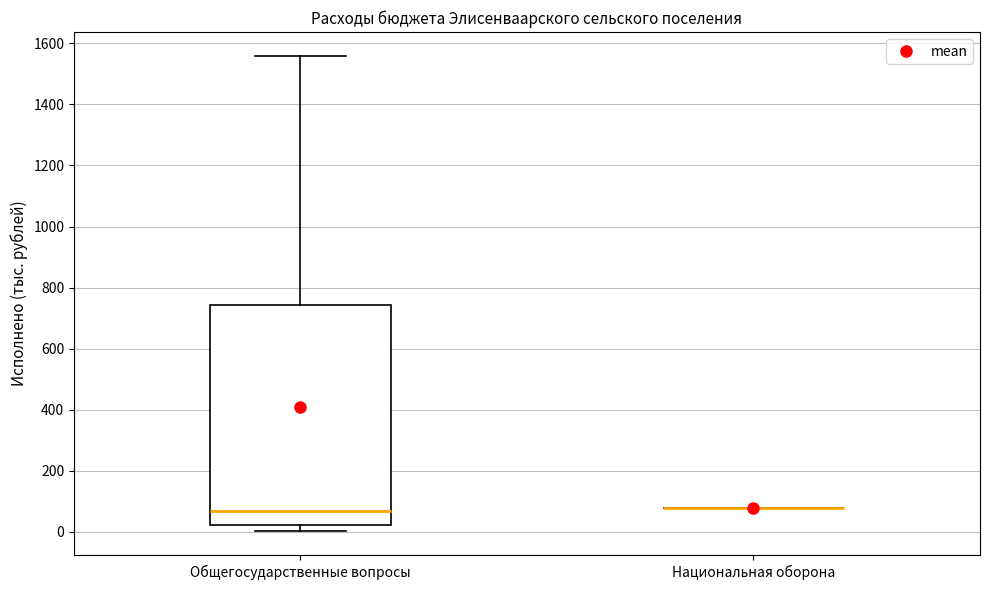

Reading left to right, read every box against the y-axis: the position of its median line, the range the box covers, and the ends of its whiskers. The values are not printed on the chart, so give them approximately, as read against the axis.

Общегосударственные вопросы: median 60, box 20 to 740, whiskers 0 to 1560
Национальная оборона: box collapsed to a line at 80, whiskers 80 to 80